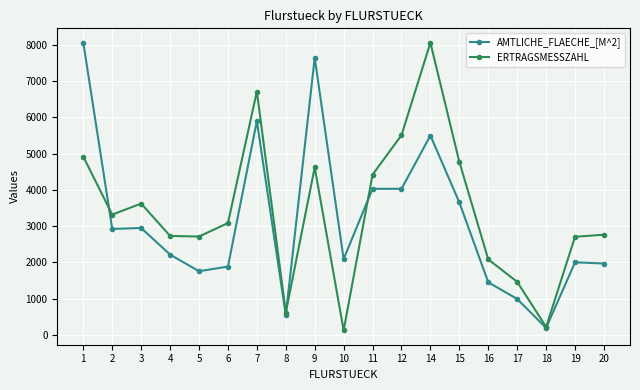

Read the AMTLICHE_FLAECHE_[M^2] value at 15.

3652.2